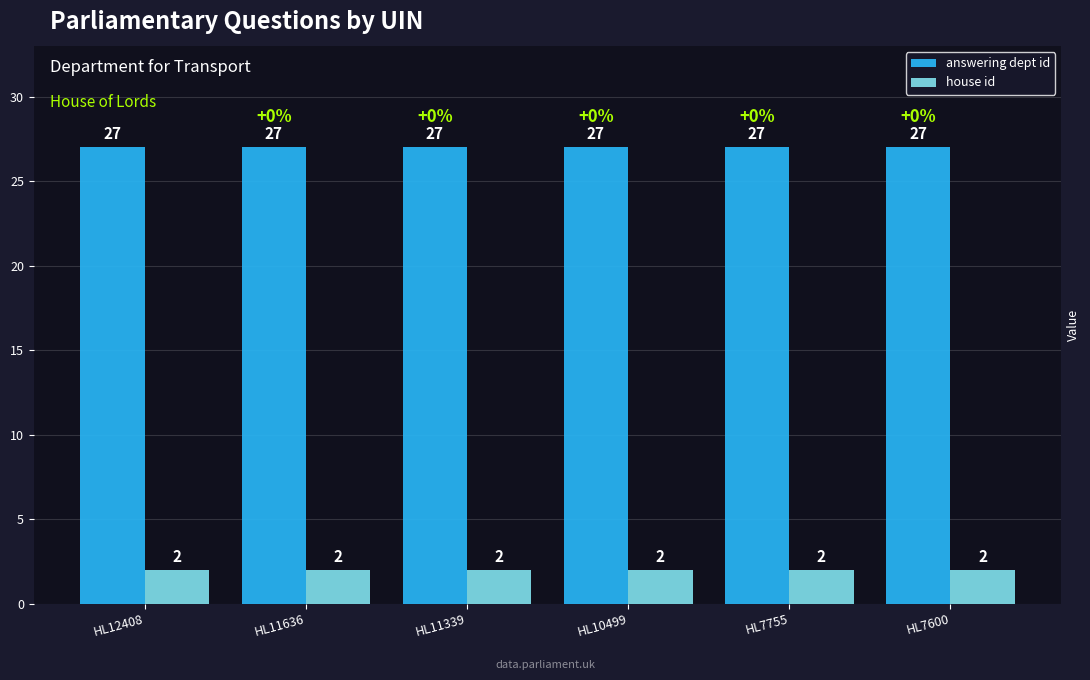

List the series in order of their peak value, highest first.

answering dept id, house id